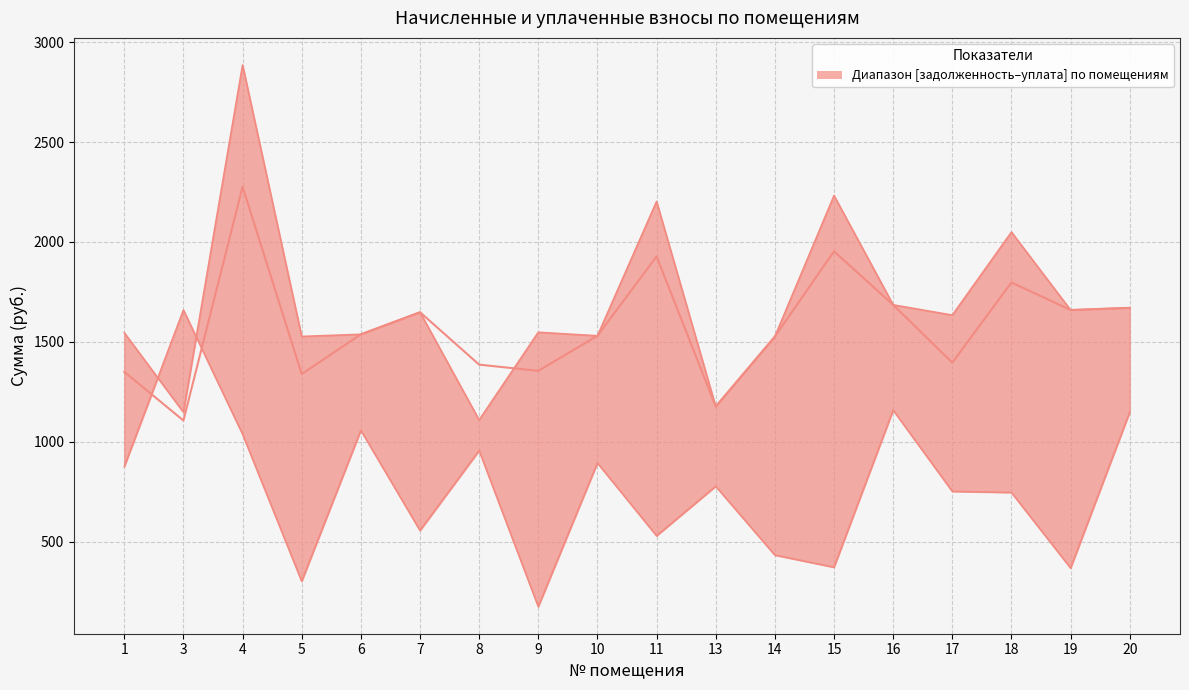

Which label corresponds to the smallest value in the chart?

9